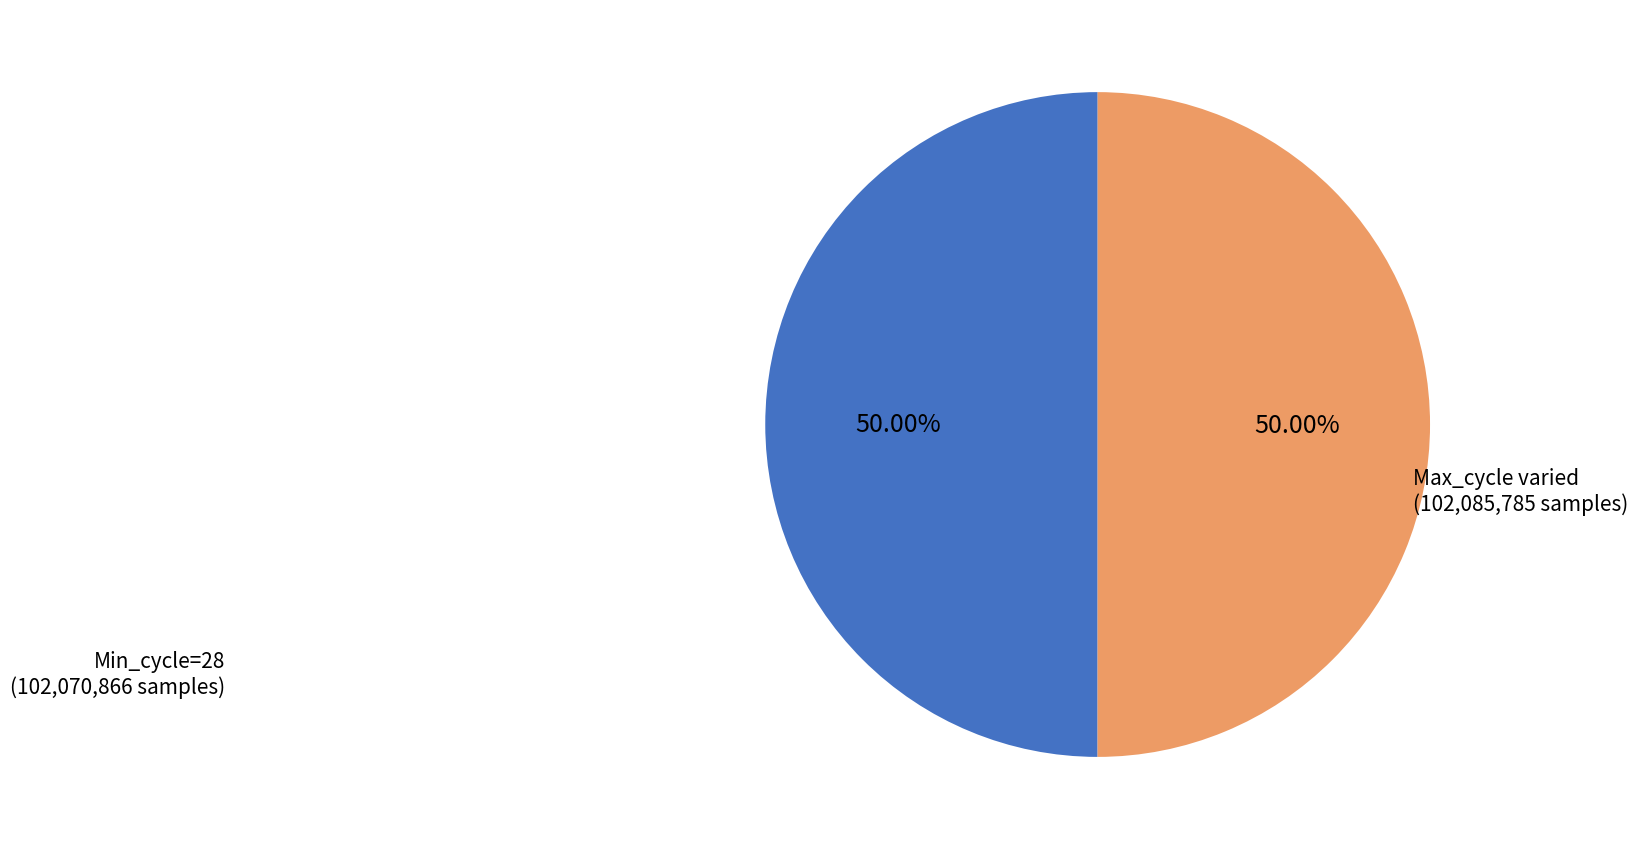

Approximately how many times larger is the value at Max_cycle varied (102,085,785 samples) compared to Min_cycle=28 (102,070,866 samples)?

1.0